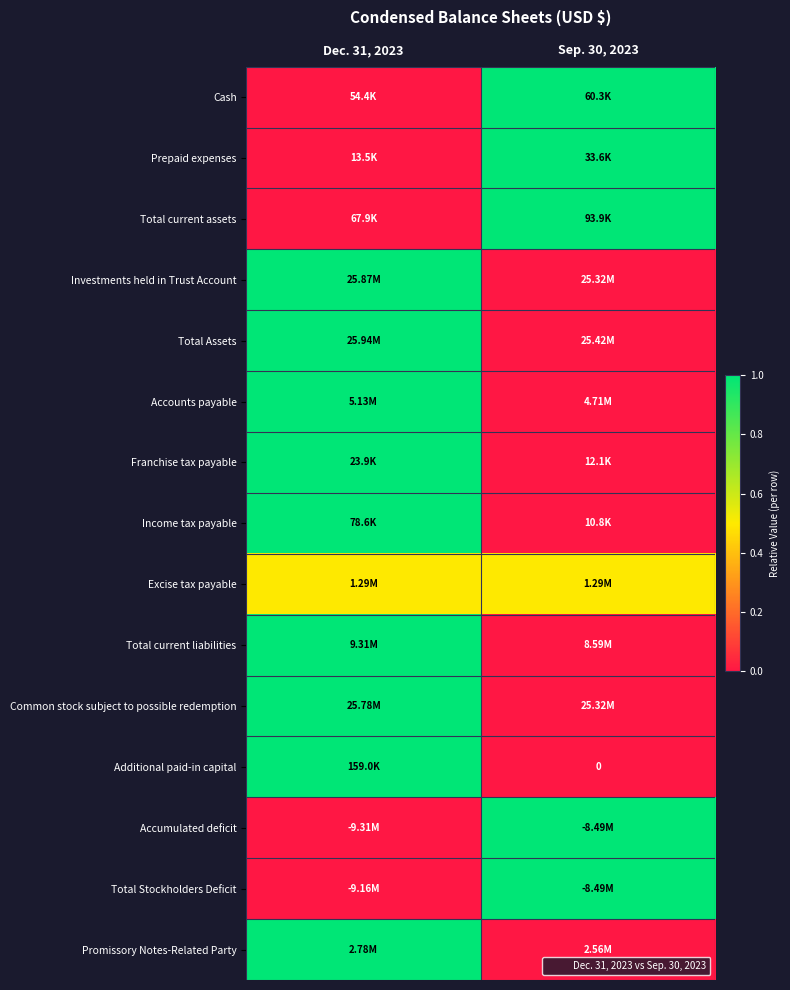

At how many categories does at least one series exceed 0?

2